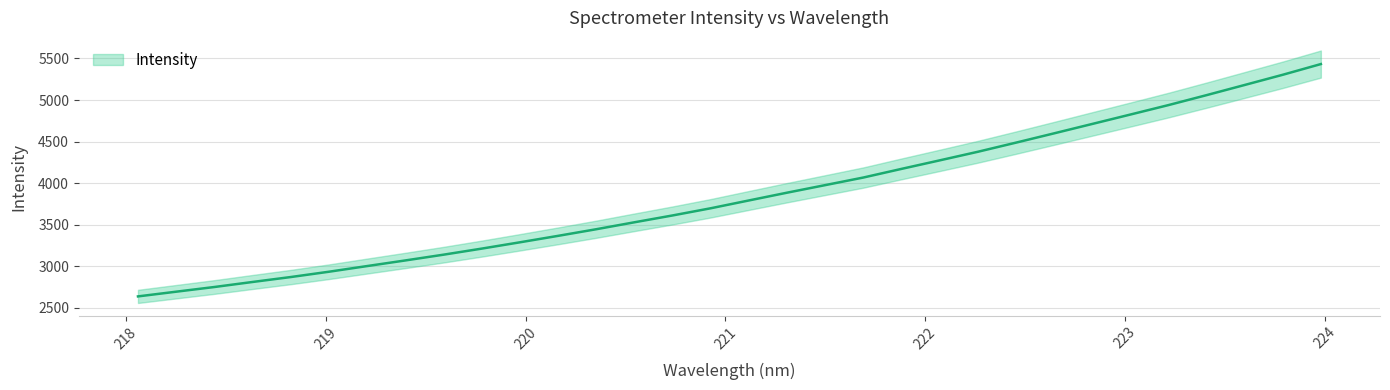

List the labels in order of value, smallest first.

218.0596, 218.2508, 218.442, 218.6332, 218.8244, 219.0156, 219.2067, 219.3979, 219.589, 219.7801, 219.9712, 220.1623, 220.3533, 220.5444, 220.7354, 220.9264, 221.1174, 221.3083, 221.4993, 221.6902, 221.8812, 222.0721, 222.263, 222.4538, 222.6447, 222.8355, 223.0264, 223.2172, 223.408, 223.5987, 223.7895, 223.9802